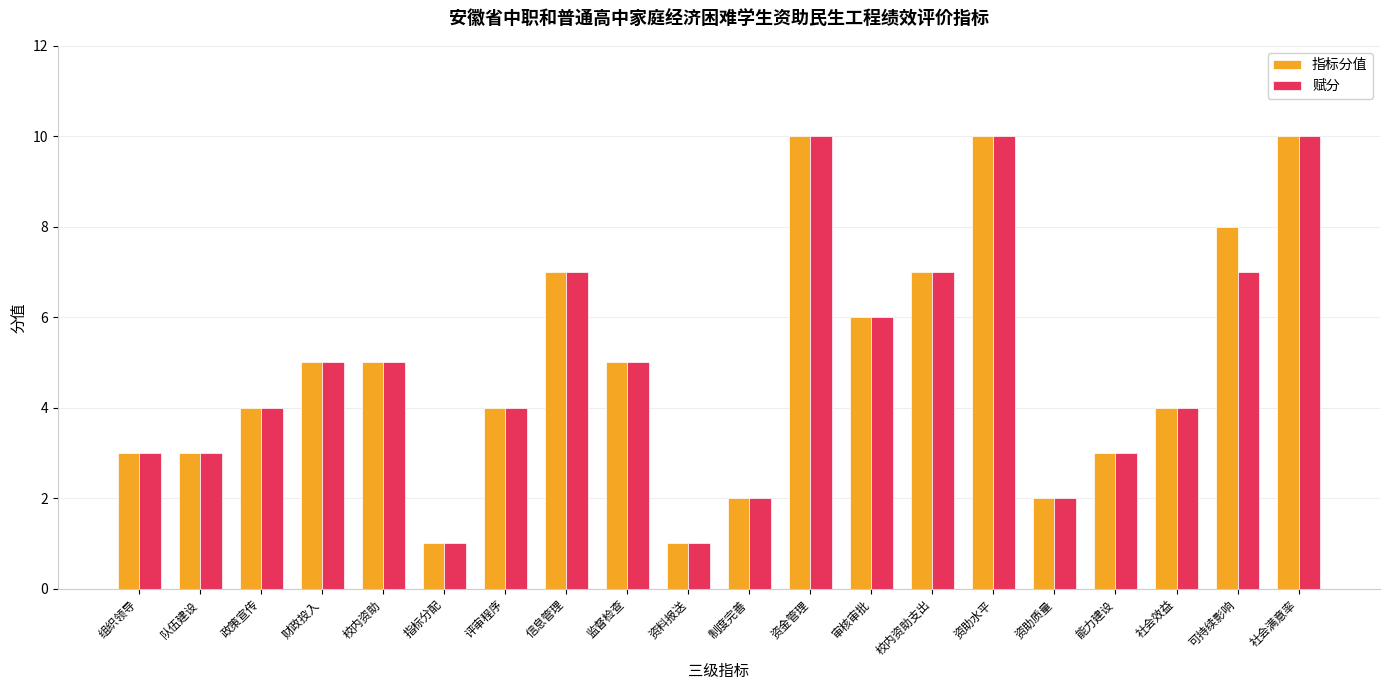

How many distinct data groups are displayed?

2